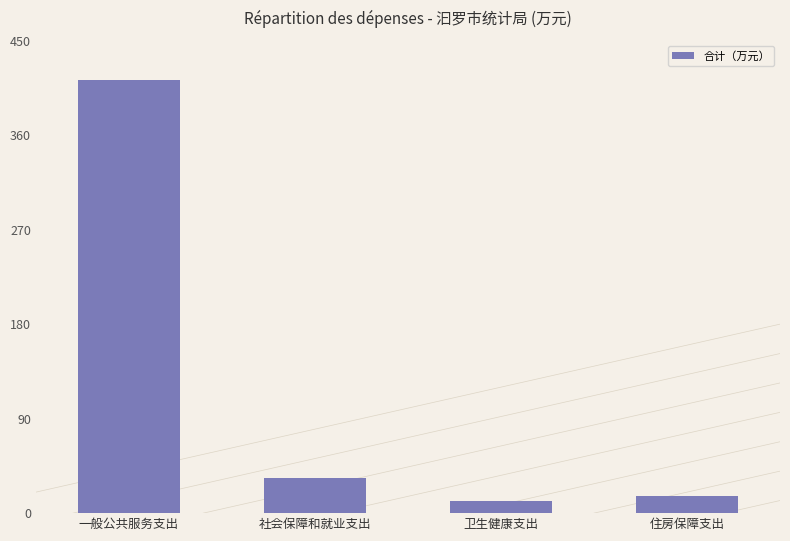

What is the ratio of the value at 卫生健康支出 to the value at 社会保障和就业支出?

0.3